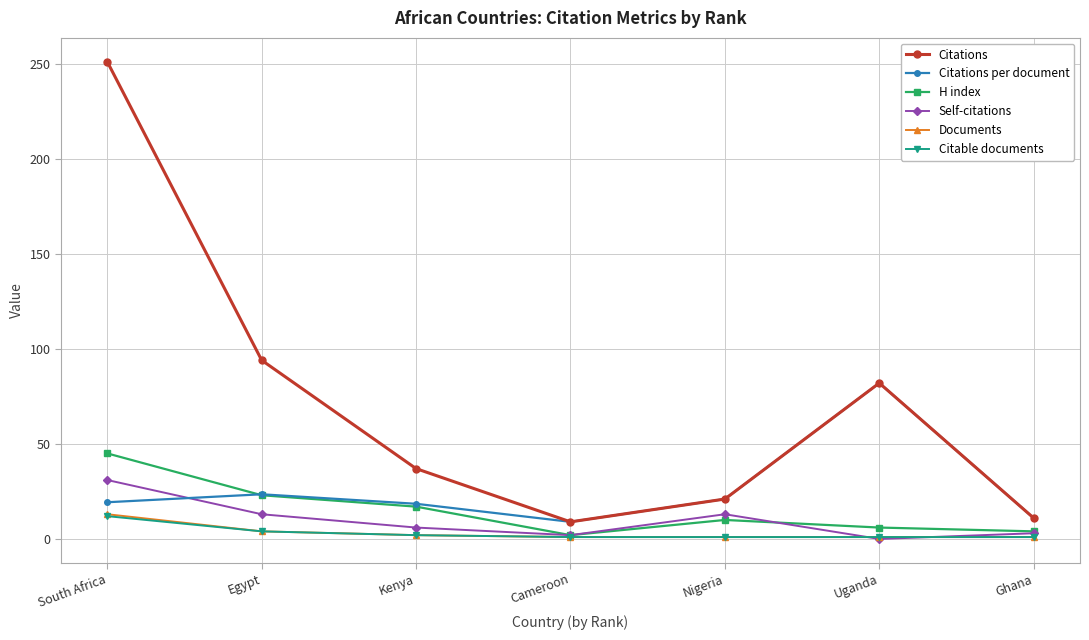

Does the chart have visible grid lines?

Yes